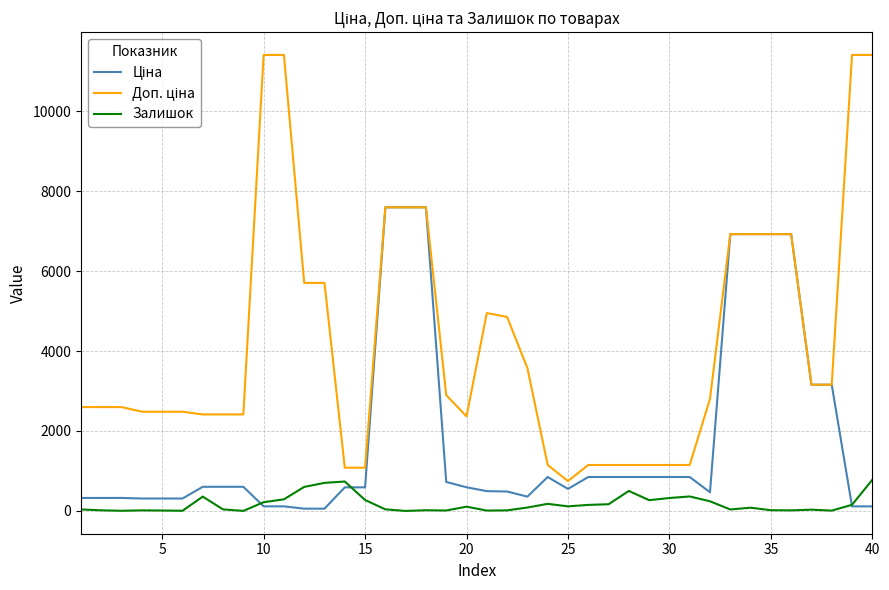

What is the greatest value displayed?

11410.0